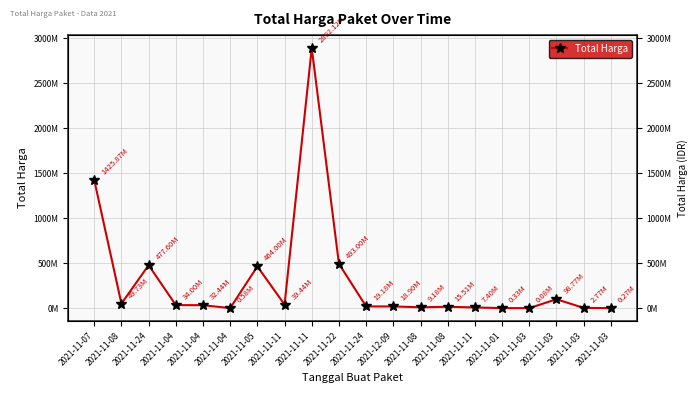

At which category does the chart reach its peak across all series?

2021-11-11